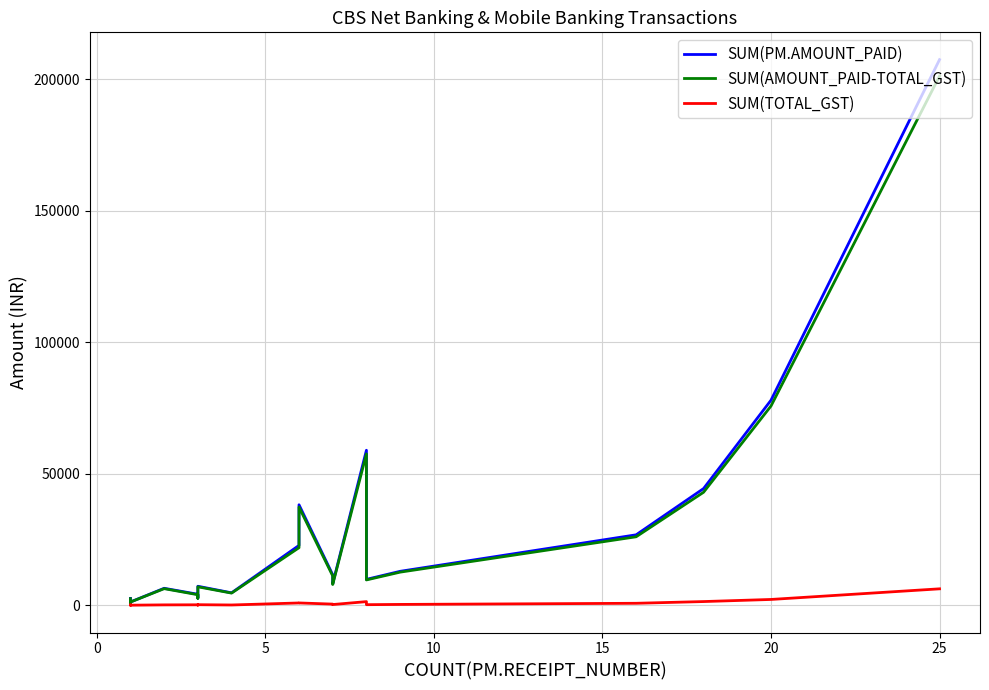

What is the maximum value for SUM(AMOUNT_PAID-TOTAL_GST)?

201284